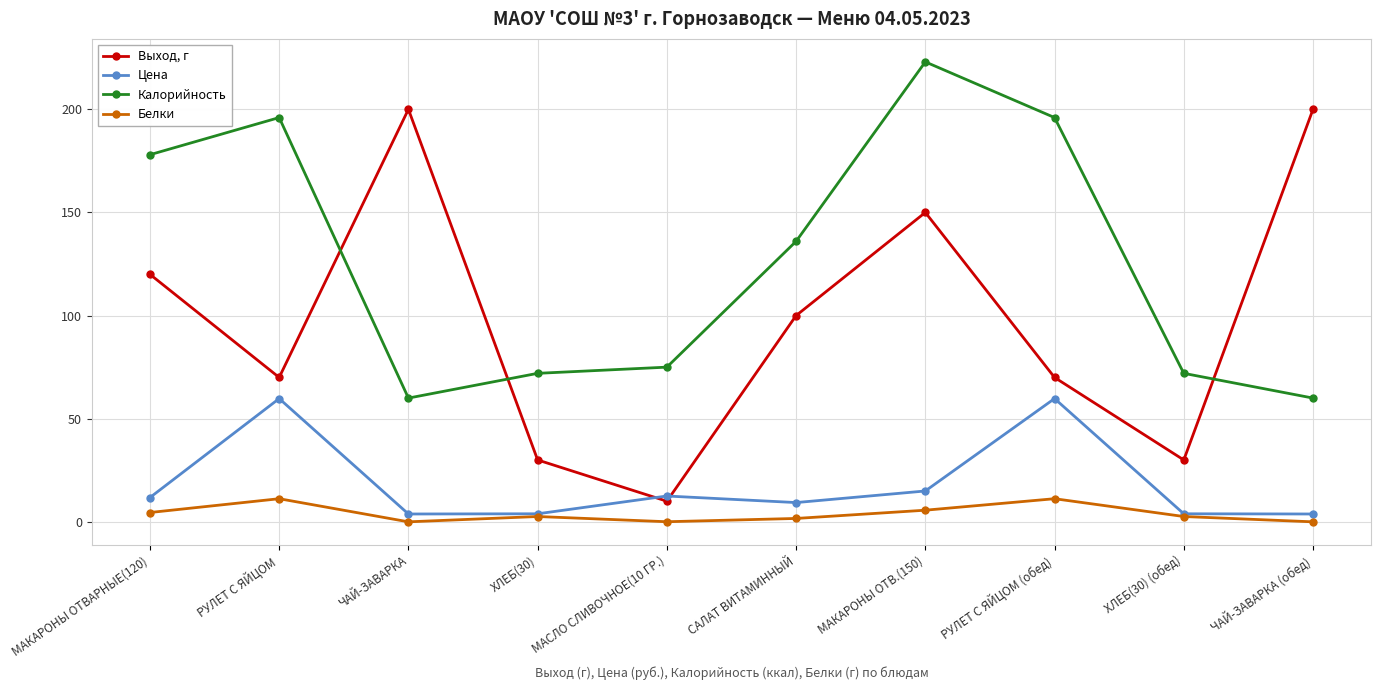

What is the sum of the Цена values at МАКАРОНЫ ОТВ.(150) and РУЛЕТ С ЯЙЦОМ (обед)?

74.7